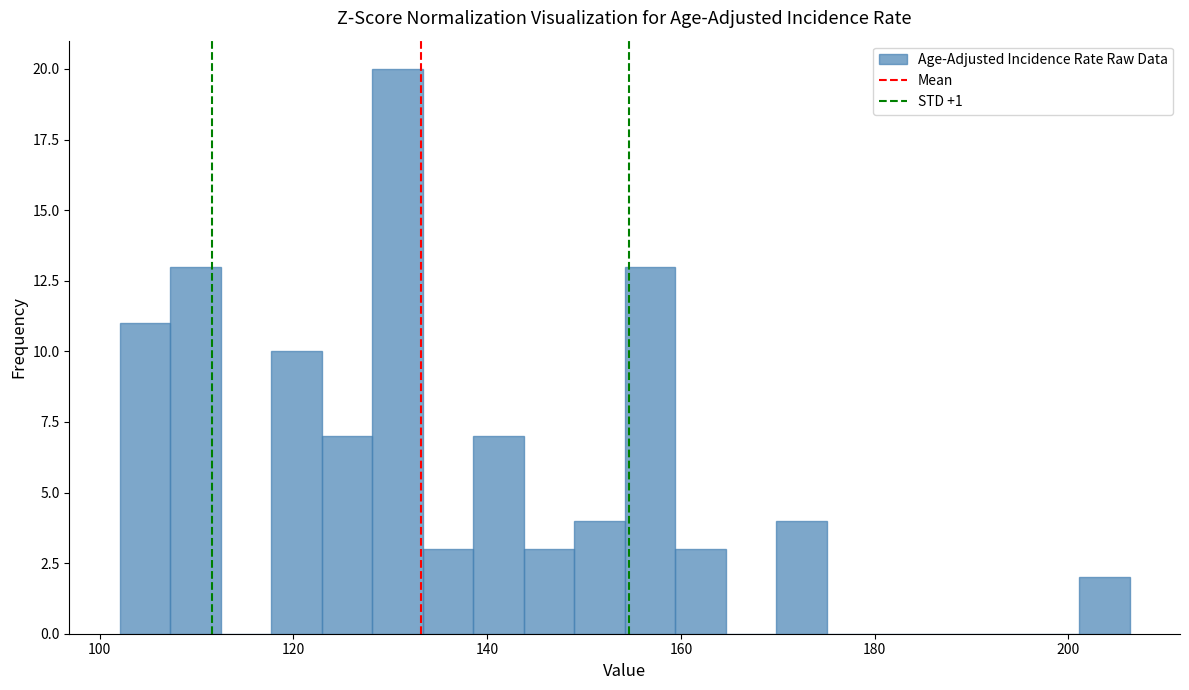

Around what value on the x-axis is the tallest bar? Give the approximate position of its centre, as read against the axis.

130